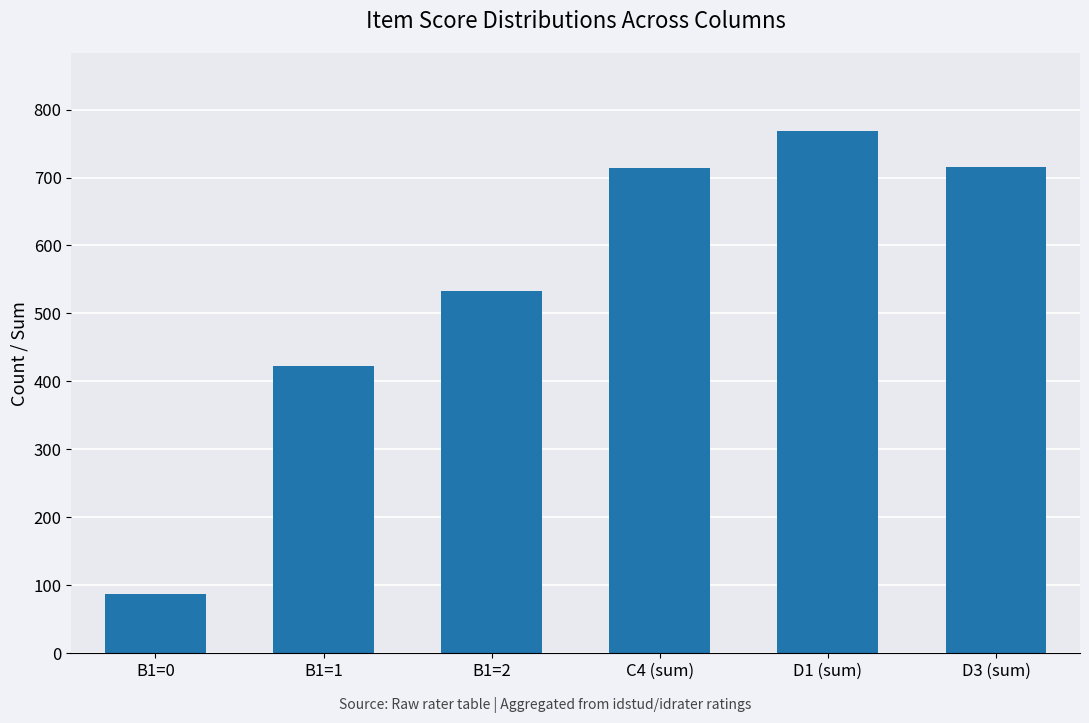

Is it true that the value at B1=0 is 114?

False